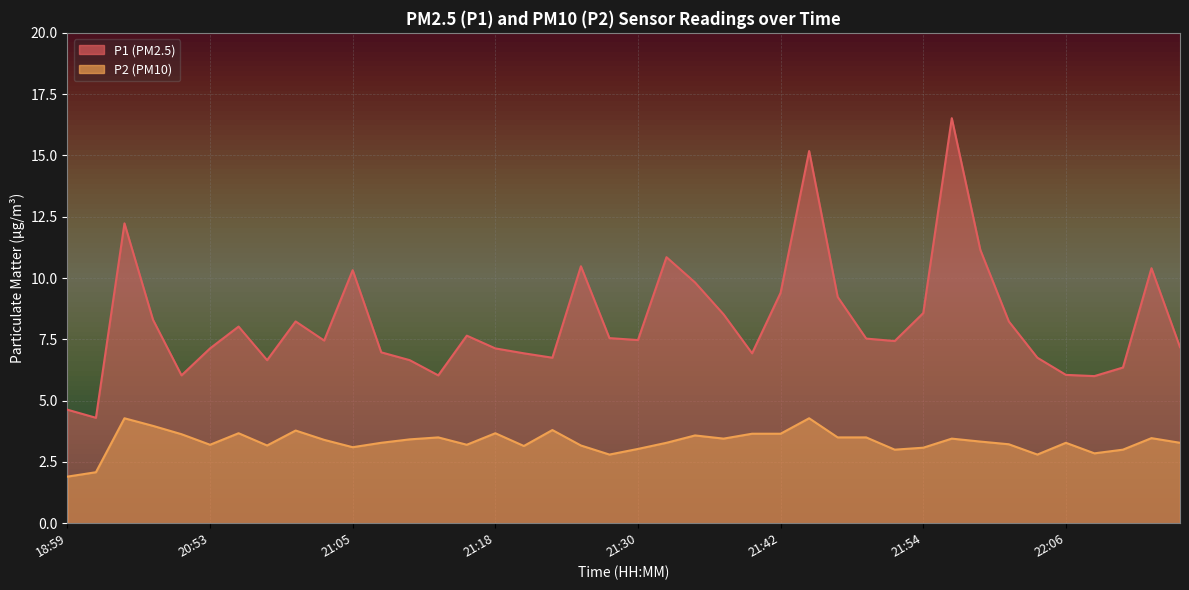

True or false: P1 and P2 intersect in this chart.

False